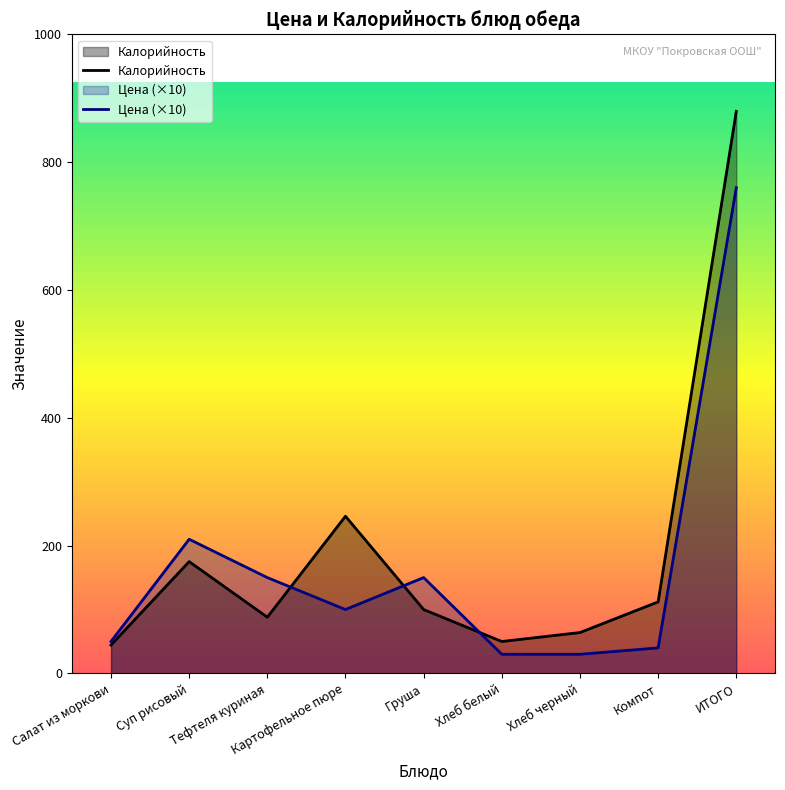

How many times do Калорийность and Цена cross each other?

3